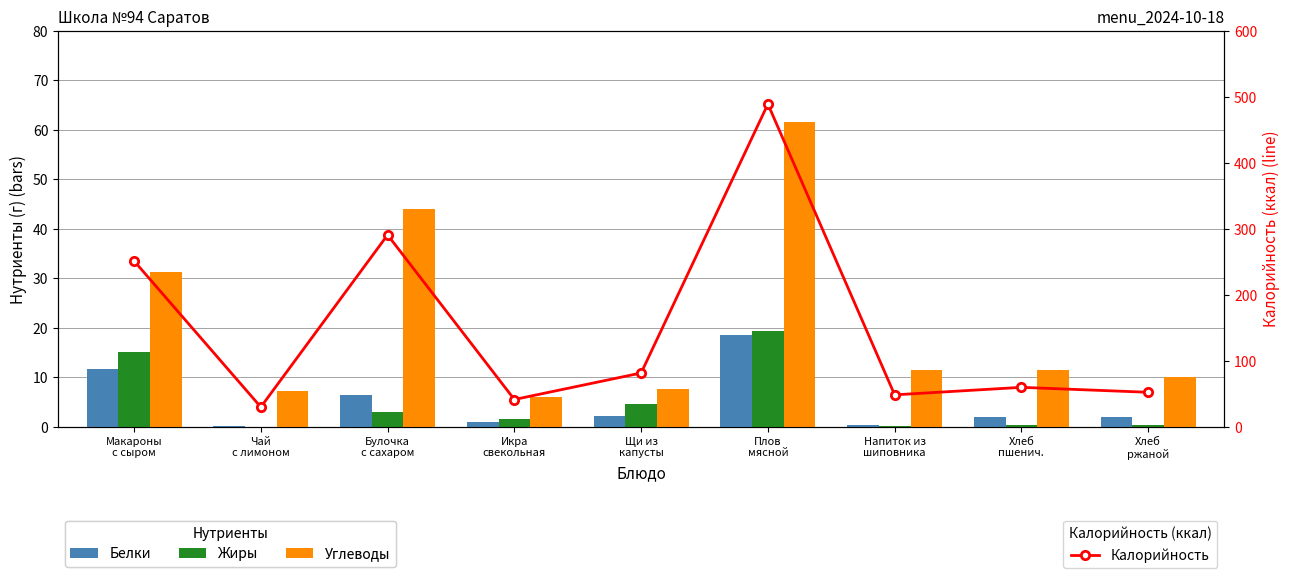

What is the label of the 3rd bar from the left?

Булочка
с сахаром